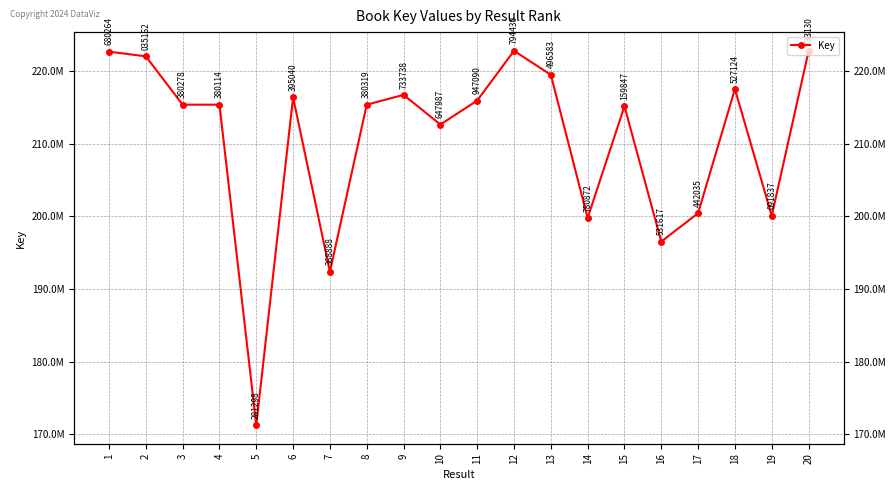

What is the average value?

210539383